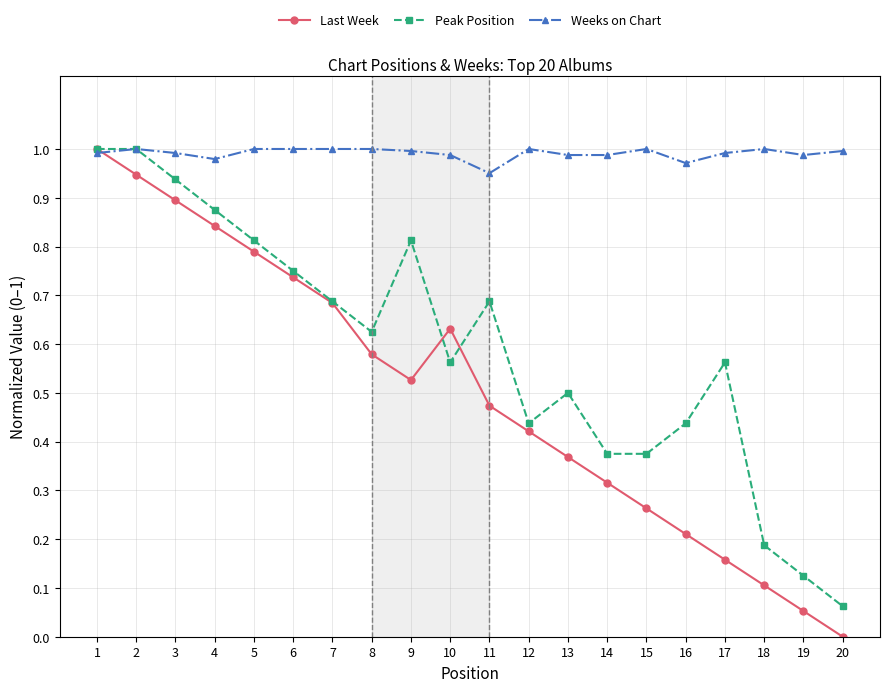

Between 13 and 15, which series saw the biggest shift?

Peak Position